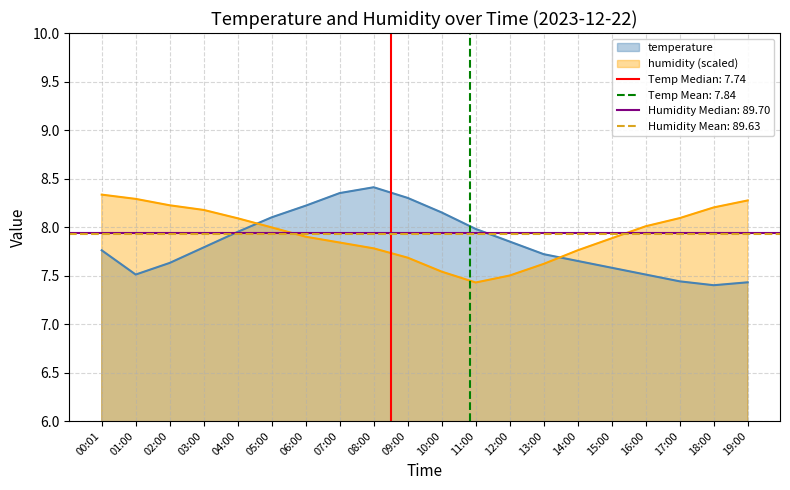

Between 12:00 and 13:00, which series saw the biggest shift?

temperature